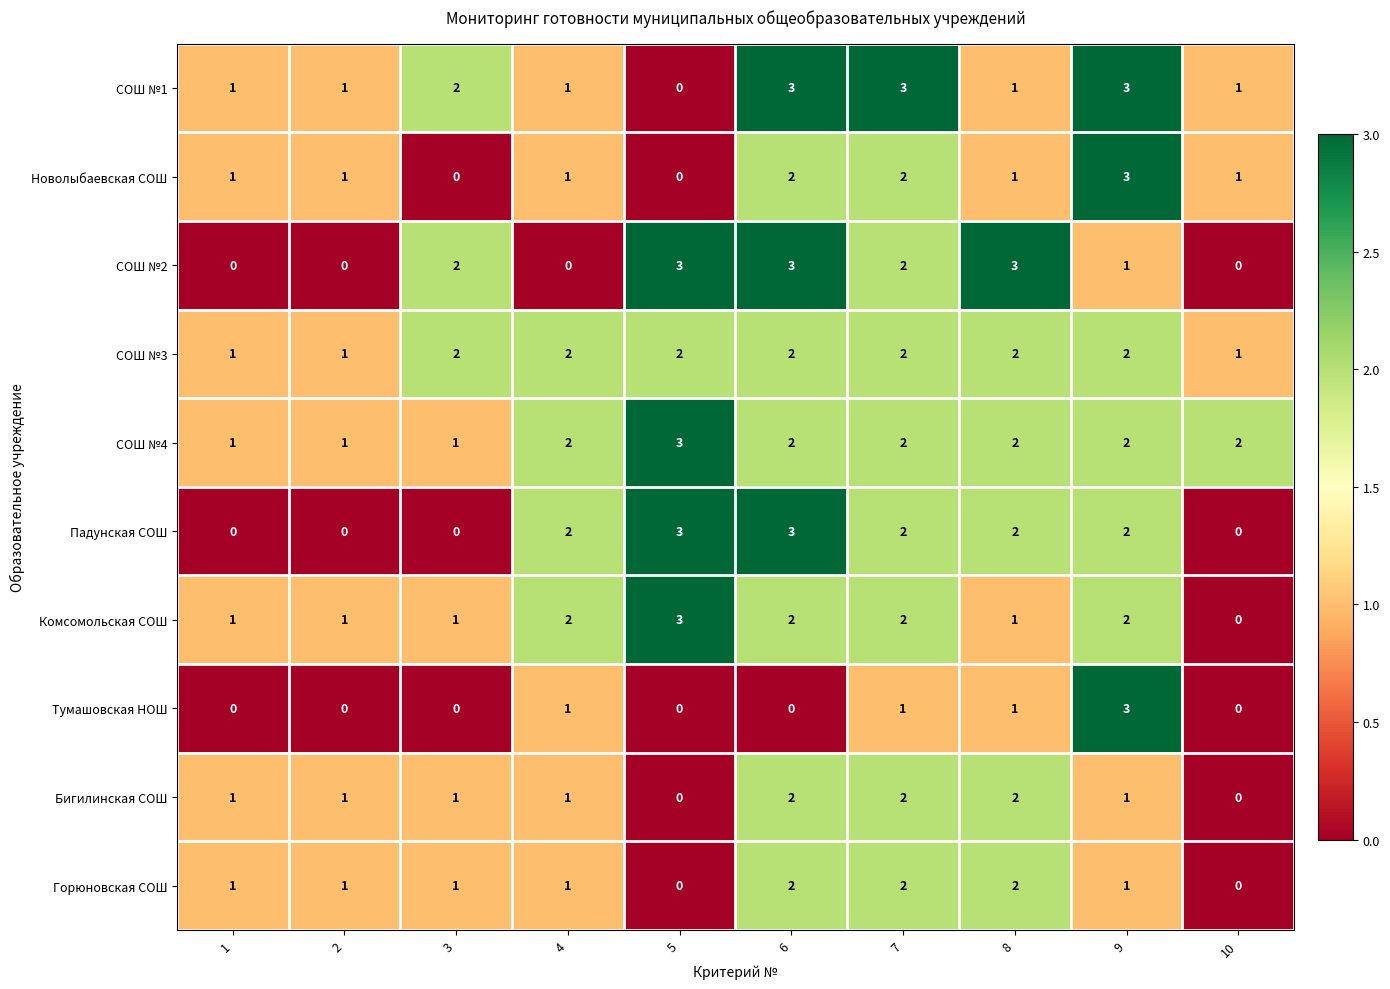

The Бигилинская СОШ series shows 4 at 8. True or false?

False